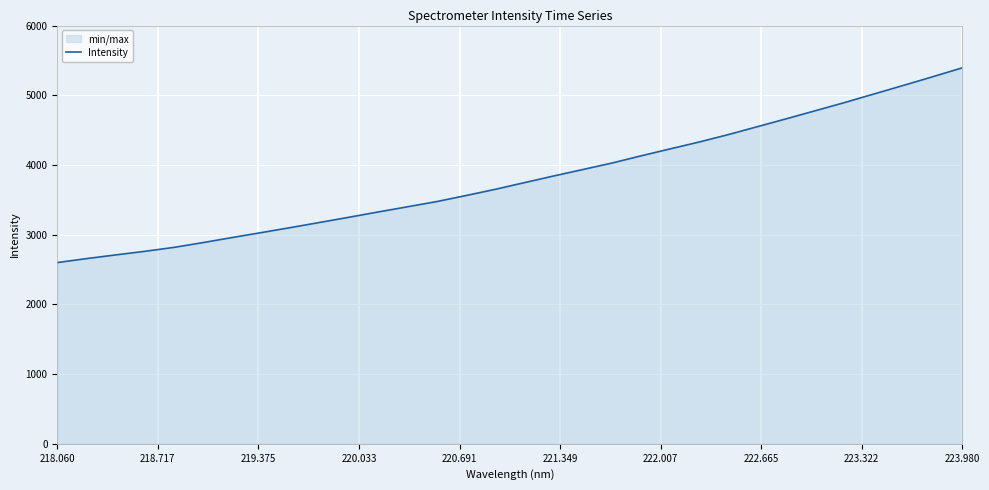

Which category has the highest value across all series?

223.980